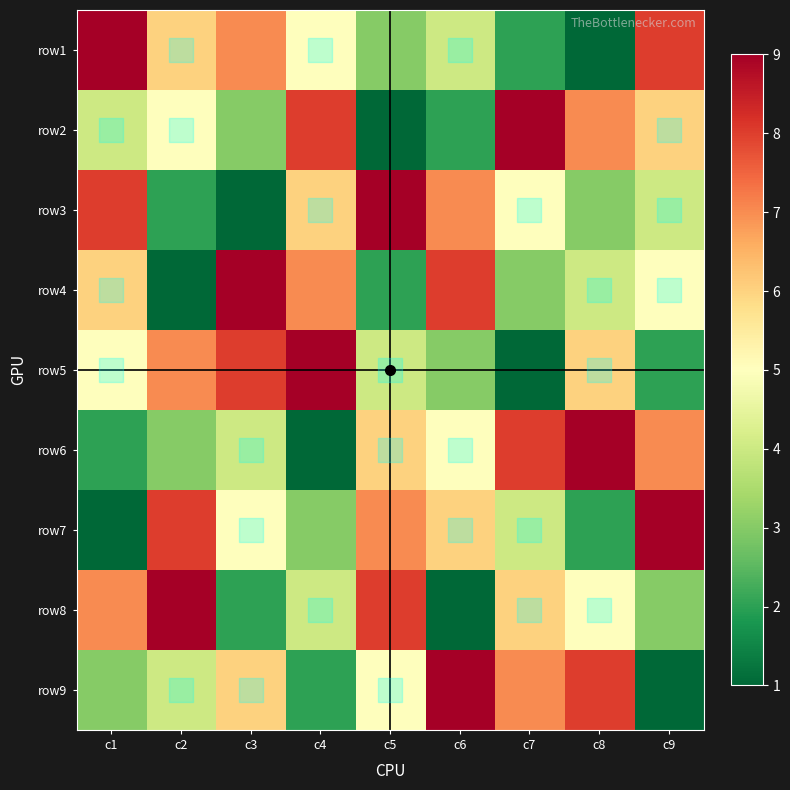

List the series in order of their peak value, highest first.

row1, row2, row3, row4, row5, row6, row7, row8, row9